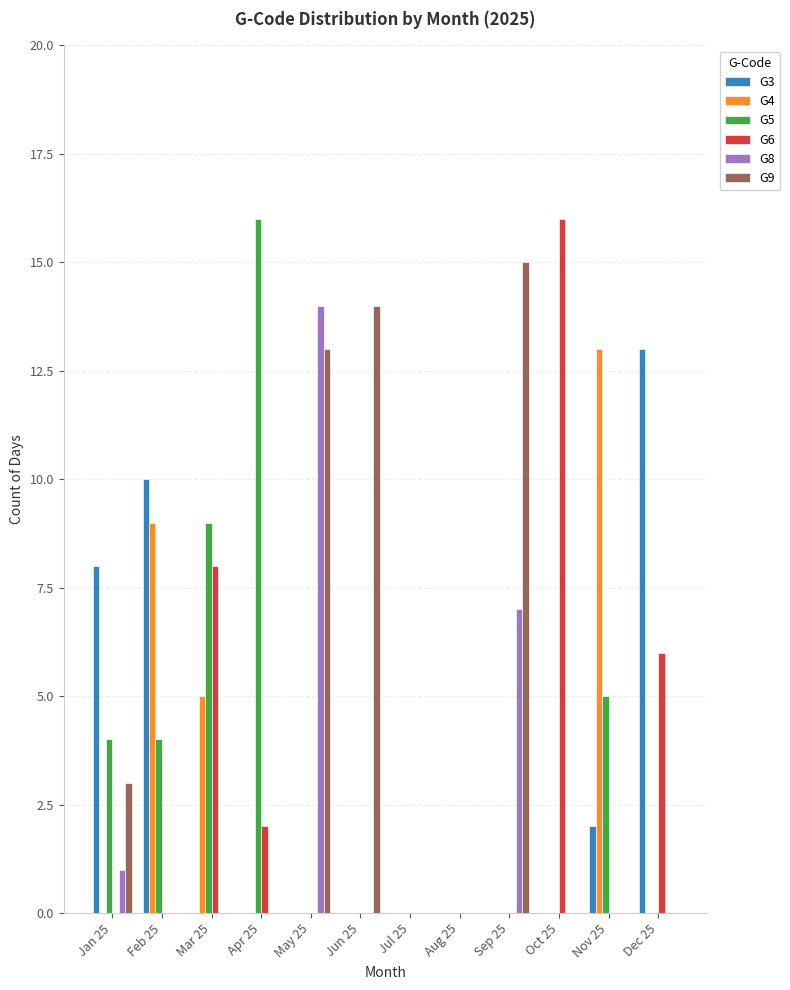

How many G4 values are between 0 and 5?

10